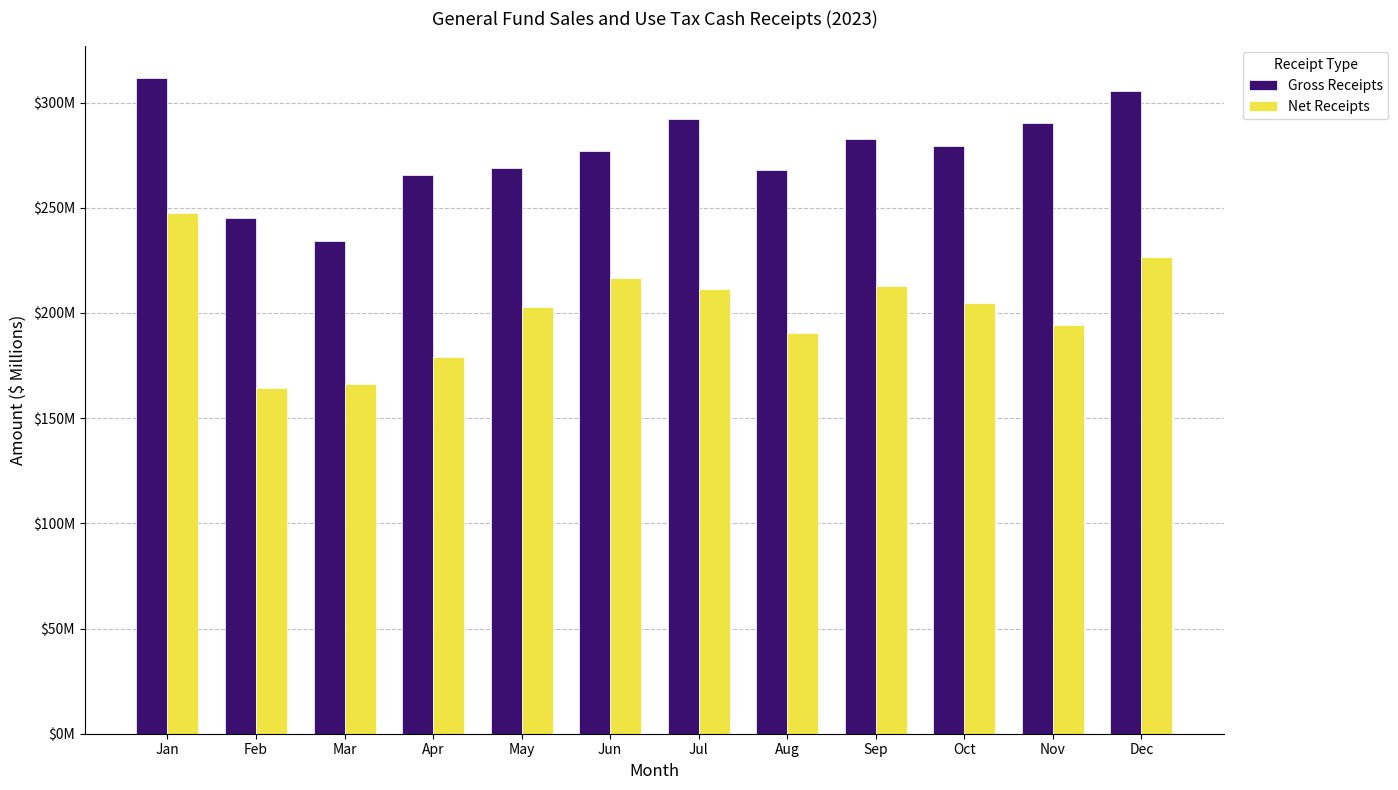

Which series changed the most between Apr and Jul?

Net Receipts